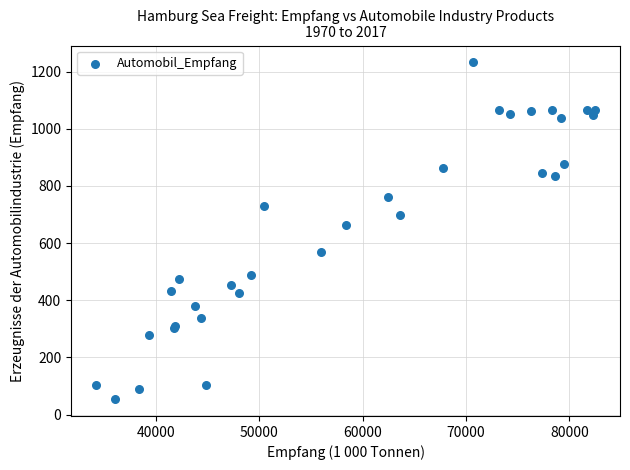

What Y value in the scatter plot is closest to 642?

661.9